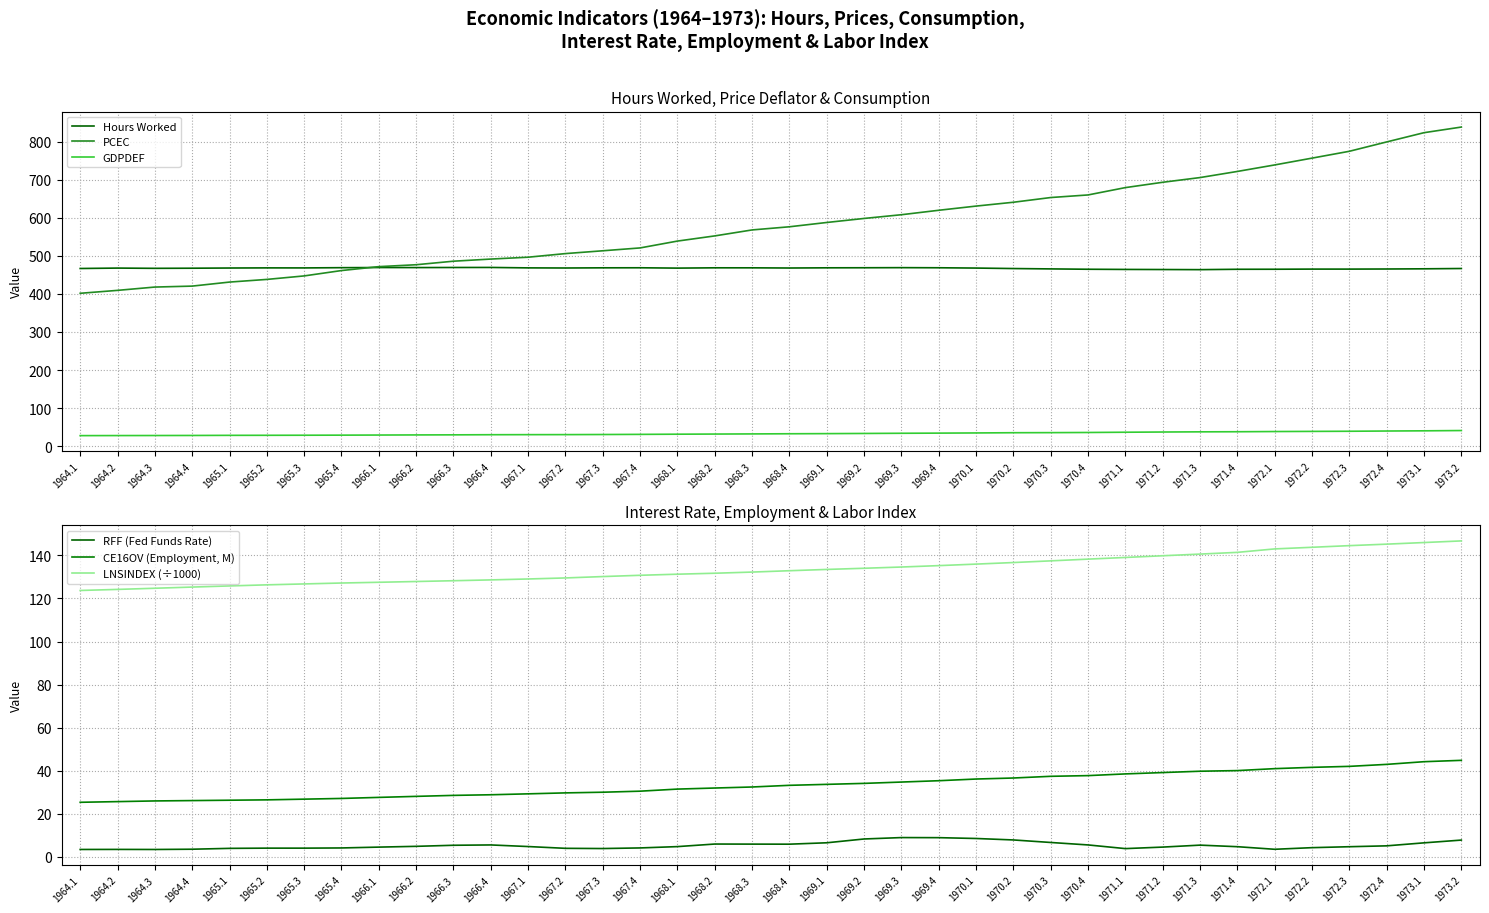

True or false: LNSINDEX (÷1000) and GDPDEF intersect in this chart.

False